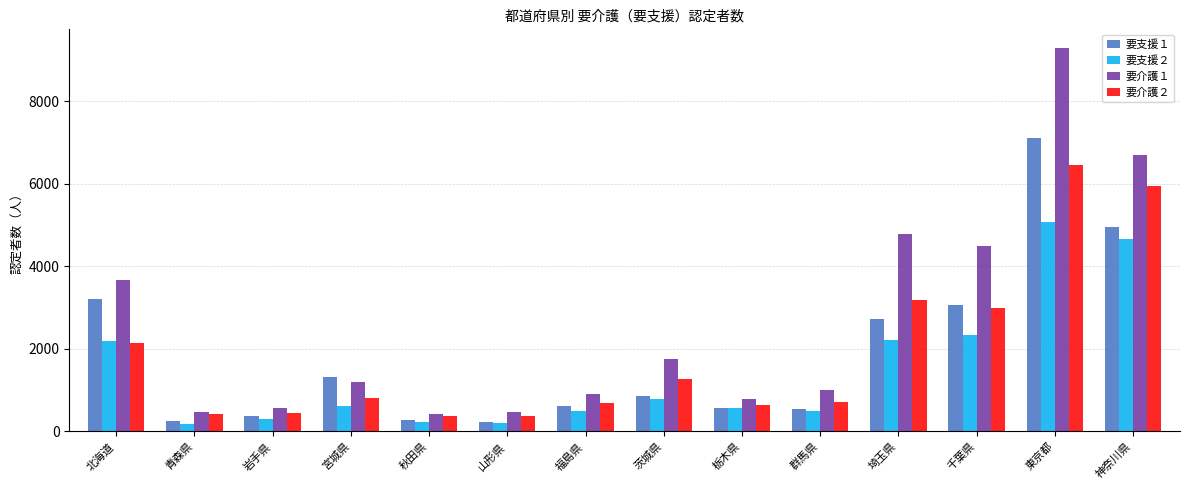

How many data points in 要支援２ are less than 625?

7